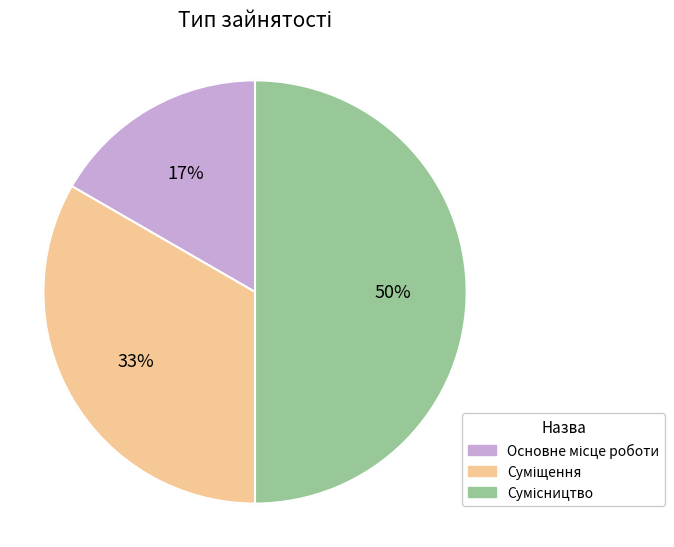

True or false: Суміщення accounts for 20% of the total.

False